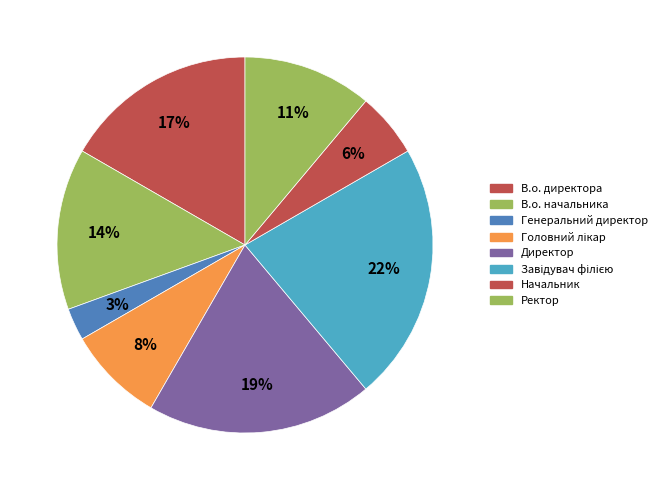

What is the smallest slice in the pie chart?

Генеральний директор